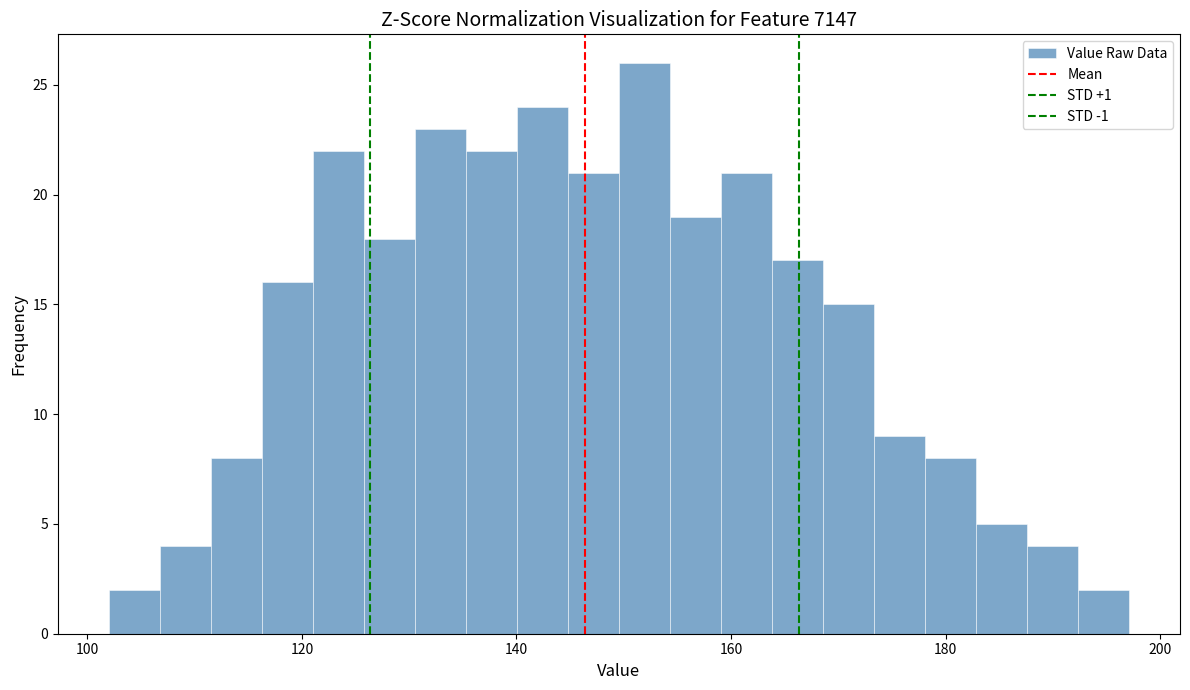

Around what value on the x-axis is the tallest bar? Give the approximate position of its centre, as read against the axis.

152